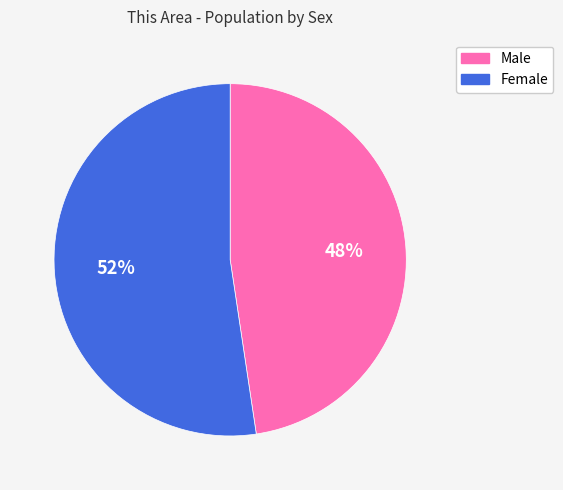

To the nearest percent, what portion does Male represent?

48%